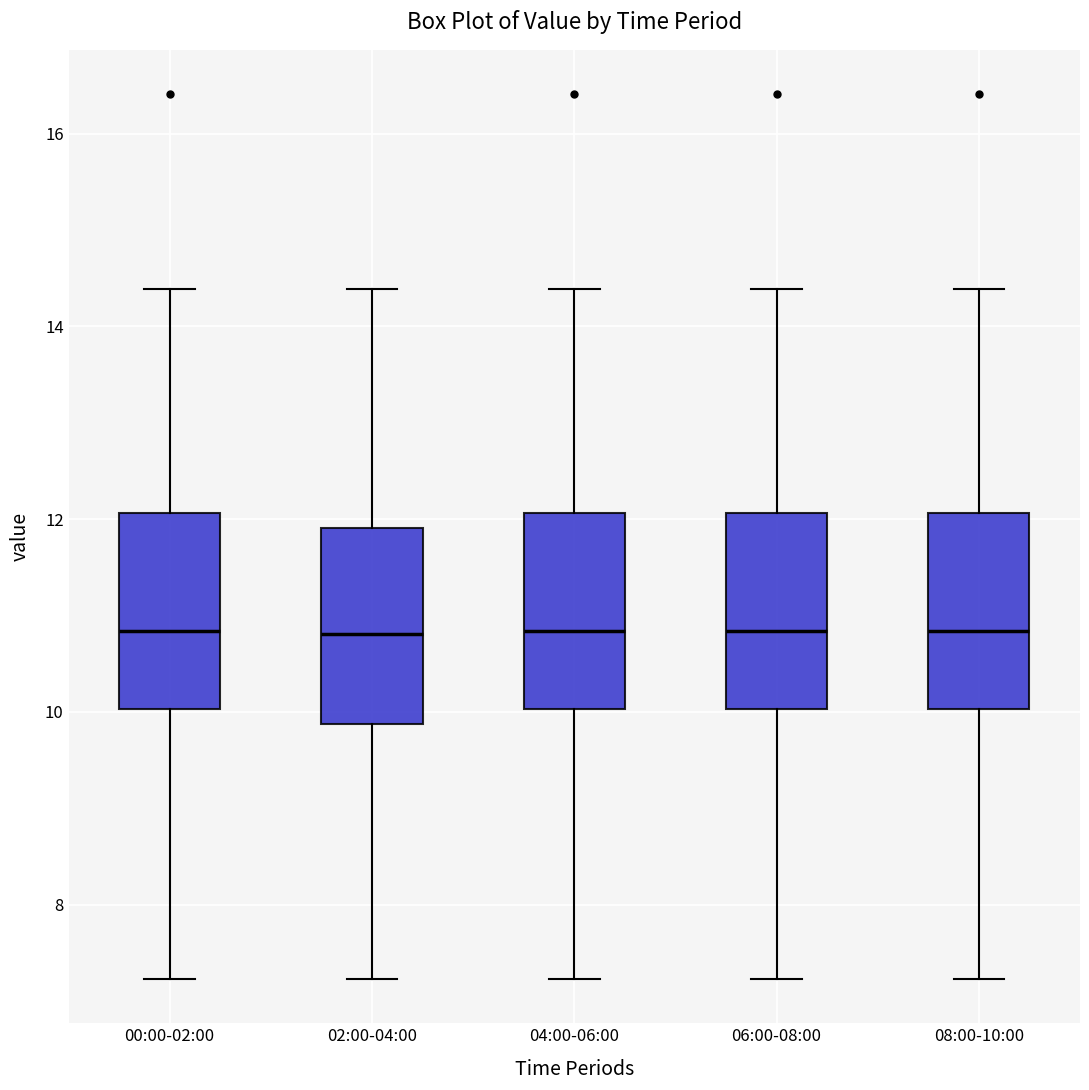

Where does the median line of the box for 00:00-02:00 sit on the y-axis? The values are not printed on the chart, so give them approximately, as read against the axis.

10.8